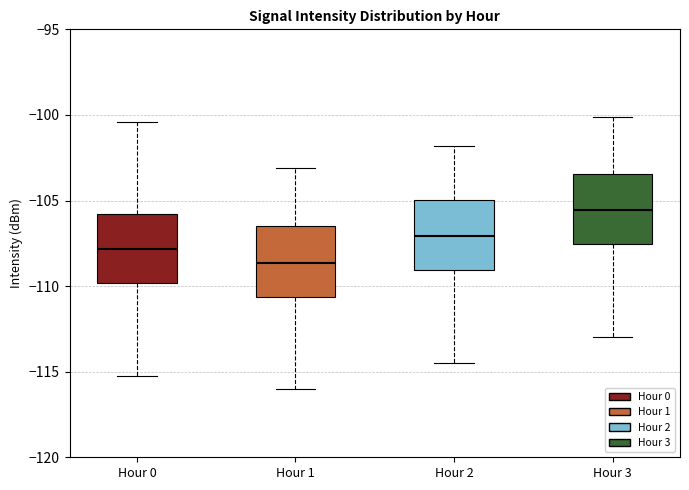

Reading left to right, transcribe this box plot: for each box, give where its median line is, the range the box spans, and where its two whiskers end, as read against the y-axis. The values are not printed on the chart, so give them approximately, as read against the axis.

Hour 0: median -108.0, box -110.0 to -106.0, whiskers -115.5 to -100.5
Hour 1: median -108.5, box -110.5 to -106.5, whiskers -116.0 to -103.0
Hour 2: median -107.0, box -109.0 to -105.0, whiskers -114.5 to -102.0
Hour 3: median -105.5, box -107.5 to -103.5, whiskers -113.0 to -100.0